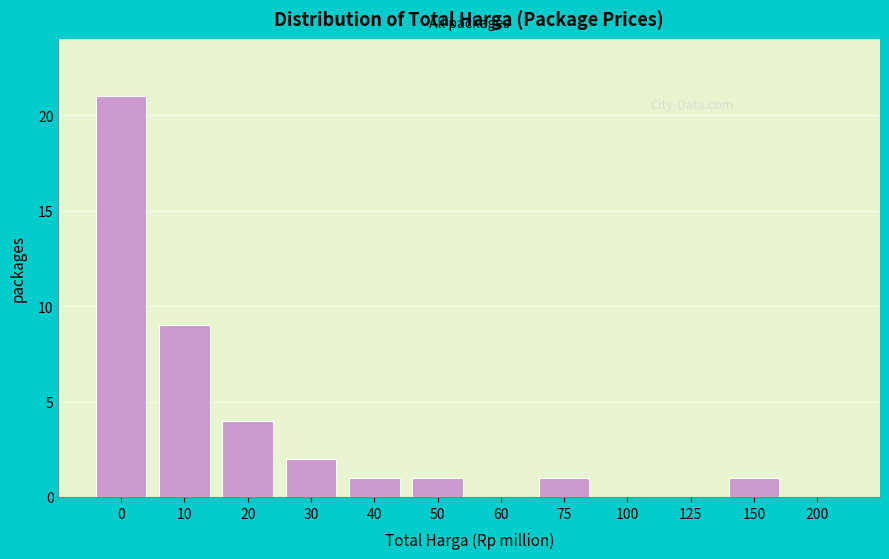

Reading left to right, what are all the values shown in this chart?

0=21	10=9	20=4	30=2	40=1	50=1	60=0	75=1	100=0	125=0	150=1	200=0